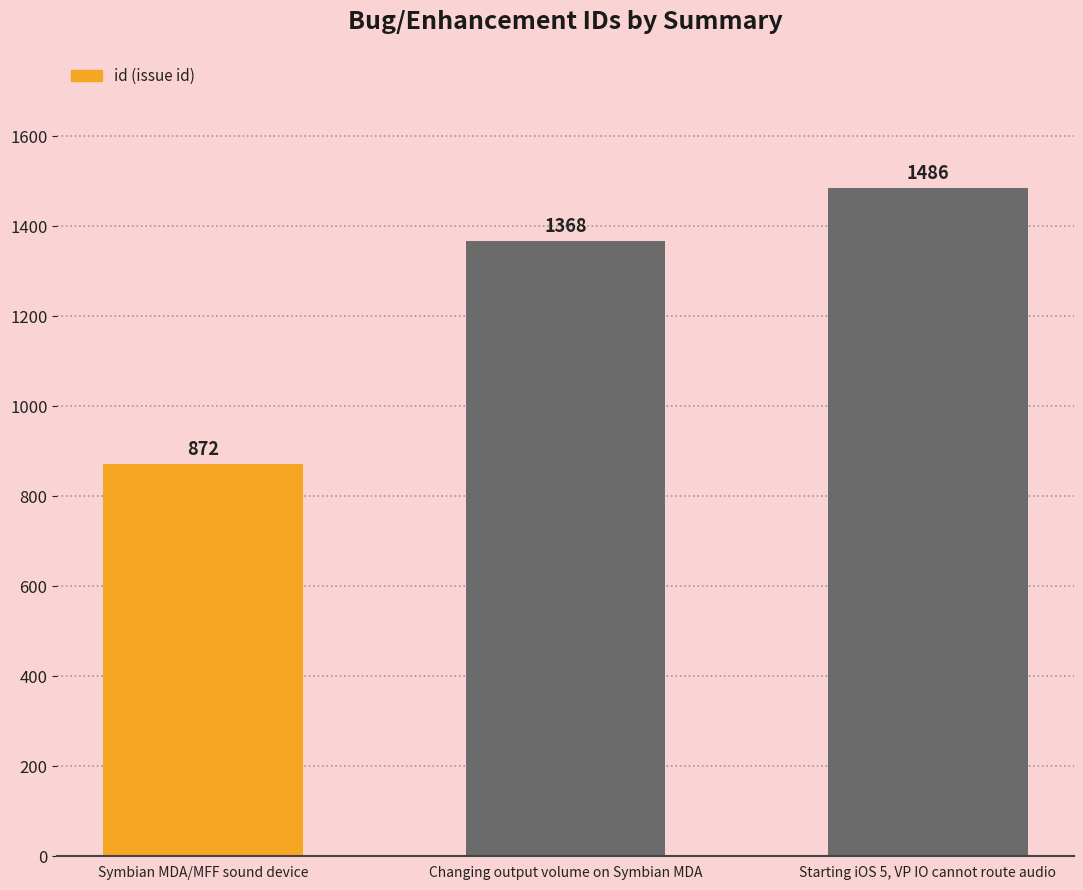

What is the minimum value shown in the chart?

872